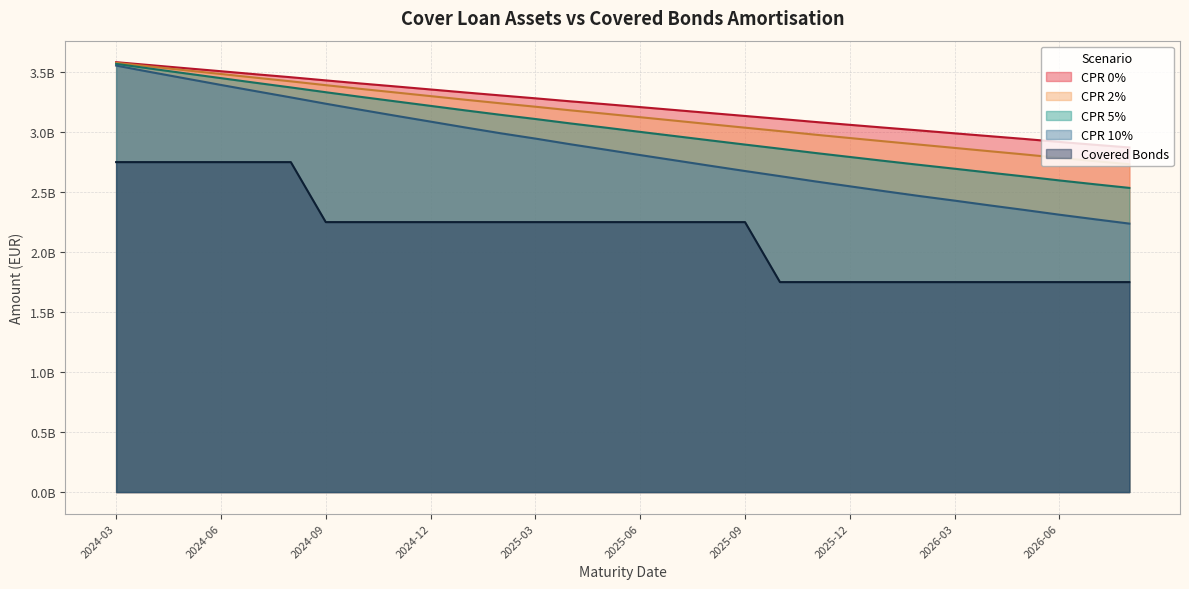

Reading left to right, list all the values displayed in this chart.

CPR 0%: 3582979021.6	3557756299.5	3532377085.8	3507470181.6	3482079145.3	3457438842.0	3431071540.2	3405270290.6	3380646337.9	3355447957.2	3330204162.0	3305842424.3	3281662856.4	3256570163.0	3232979141.1	3208458793.8	3183856615.9	3159117519.1	3134598007.9	3110103361.4	3084848760.3	3060742928.8	3036997702.9	3013791469.3	2989965420.3	2966416939.0	2942959061.6	2918192976.5	2894671387.0	2872190135.1
CPR 2%: 3577293777.2	3546086433.6	3515011417.1	3484307275.7	3453406154.6	3423152965.8	3391285493.3	3360258810.1	3330302305.6	3300053538.8	3269671461.9	3240247508.0	3211619758.2	3181657143.8	3153424239.4	3124199395.9	3095154550.8	3065895863.1	3036940265.9	3008262843.4	2978774400.4	2950646288.4	2922789502.2	2895536565.6	2868244325.6	2840828059.3	2813737234.6	2785326453.0	2758340807.8	2732276341.2
CPR 5%: 3568782238.5	3528652177.5	3489121090.0	3449847063.1	3410835863.5	3372357141.2	3332465791.6	3293850195.8	3256183461.1	3218666360.9	3180923209.7	3144280963.8	3109341320.8	3072498986.4	3037739574.5	3001932857.5	2966704820.1	2931186757.6	2896119202.4	2861710719.1	2826452273.1	2792871549.9	2759468511.0	2726785967.2	2694878911.4	2662331646.8	2630452783.8	2597270421.5	2565776113.8	2535067617.1
CPR 10%: 3554639774.8	3499782204.7	3446388974.7	3393162920.5	3341040761.4	3289357934.8	3236680956.1	3186061242.7	3136286738.3	3087442940.9	3038314901.0	2990594736.2	2946046705.7	2898808974.9	2854266178.9	2808675244.3	2764336910.6	2719673345.7	2675754766.7	2633126284.3	2589668857.0	2548411892.5	2507267800.1	2467078397.9	2428880606.9	2389382538.7	2351094714.6	2311603821.2	2274212672.7	2237476510.5
Covered Bonds: 2750000000.0	2750000000.0	2750000000.0	2750000000.0	2750000000.0	2750000000.0	2250000000.0	2250000000.0	2250000000.0	2250000000.0	2250000000.0	2250000000.0	2250000000.0	2250000000.0	2250000000.0	2250000000.0	2250000000.0	2250000000.0	2250000000.0	1750000000.0	1750000000.0	1750000000.0	1750000000.0	1750000000.0	1750000000.0	1750000000.0	1750000000.0	1750000000.0	1750000000.0	1750000000.0